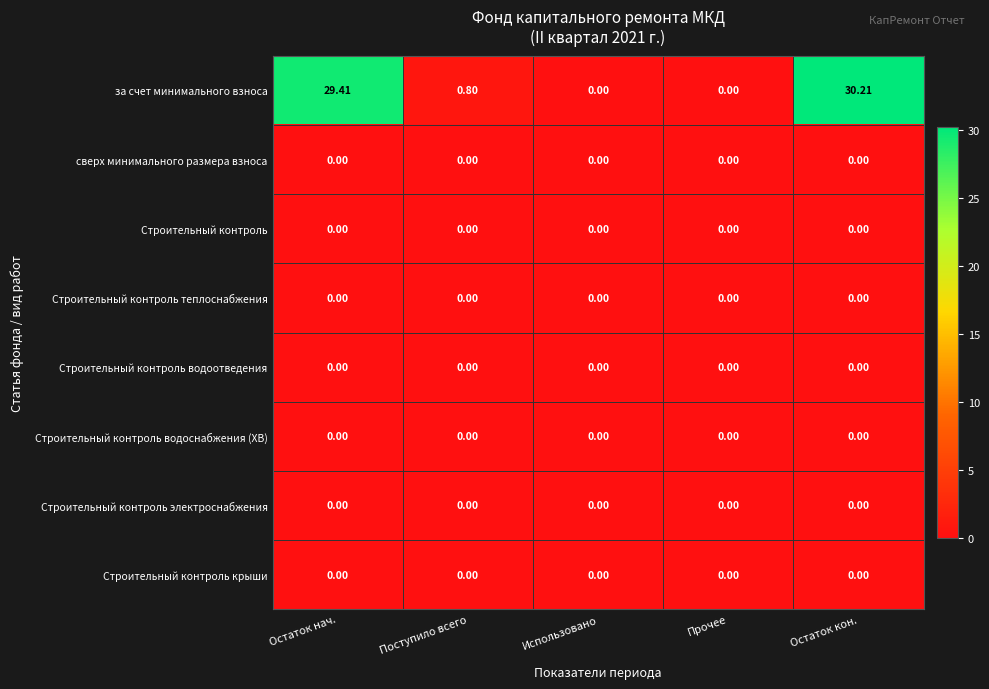

Between Остаток нач. and Использовано, which series saw the biggest shift?

за счет минимального взноса